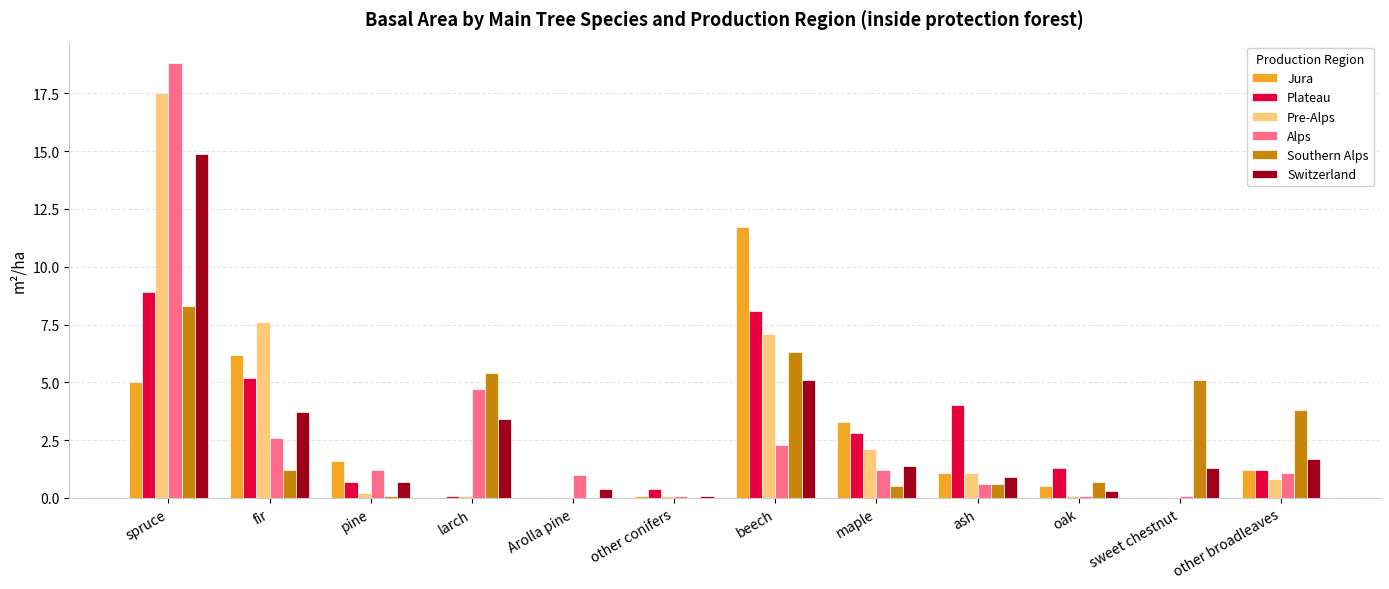

Reading left to right, extract all data points from this chart.

Jura: 5.0	6.2	1.6	0.0	0.0	0.1	11.7	3.3	1.1	0.5	0.0	1.2
Plateau: 8.9	5.2	0.7	0.1	0.0	0.4	8.1	2.8	4.0	1.3	0.0	1.2
Pre-Alps: 17.5	7.6	0.2	0.1	0.0	0.1	7.1	2.1	1.1	0.1	0.0	0.8
Alps: 18.8	2.6	1.2	4.7	1.0	0.1	2.3	1.2	0.6	0.1	0.1	1.1
Southern Alps: 8.3	1.2	0.1	5.4	0.0	0.0	6.3	0.5	0.6	0.7	5.1	3.8
Switzerland: 14.9	3.7	0.7	3.4	0.4	0.1	5.1	1.4	0.9	0.3	1.3	1.7